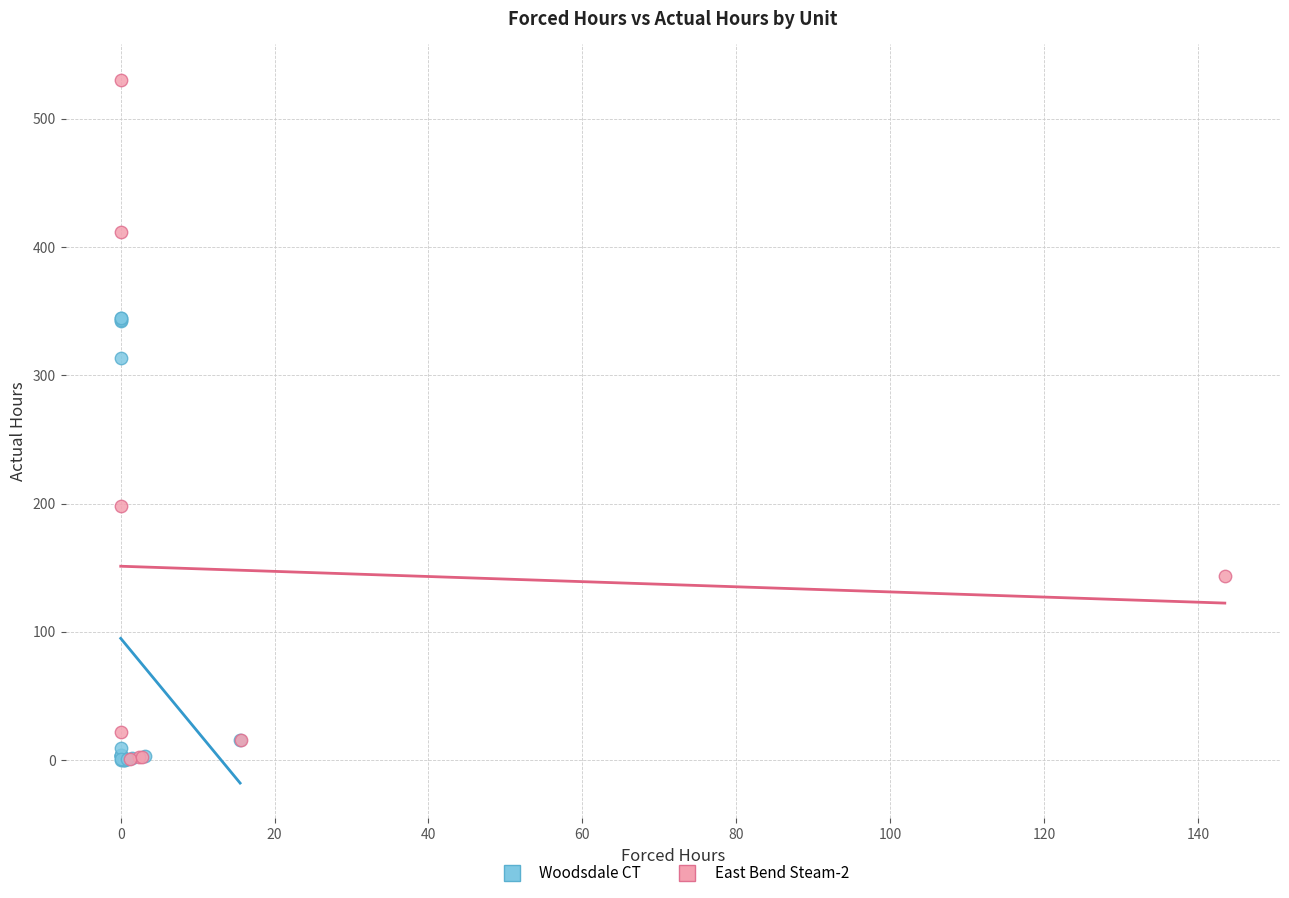

Which series contains the highest Y value?

East Bend Steam-2